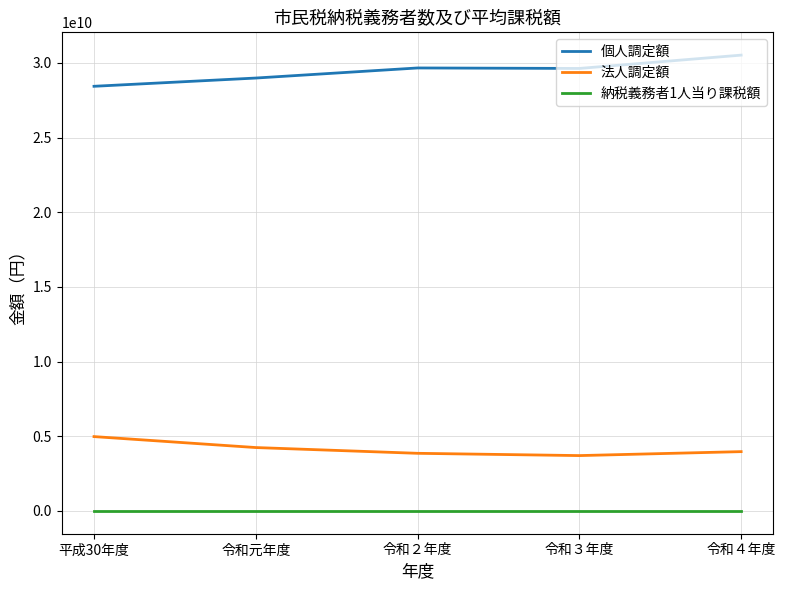

True or false: 納税義務者1人当り課税額 and 個人調定額 intersect in this chart.

False